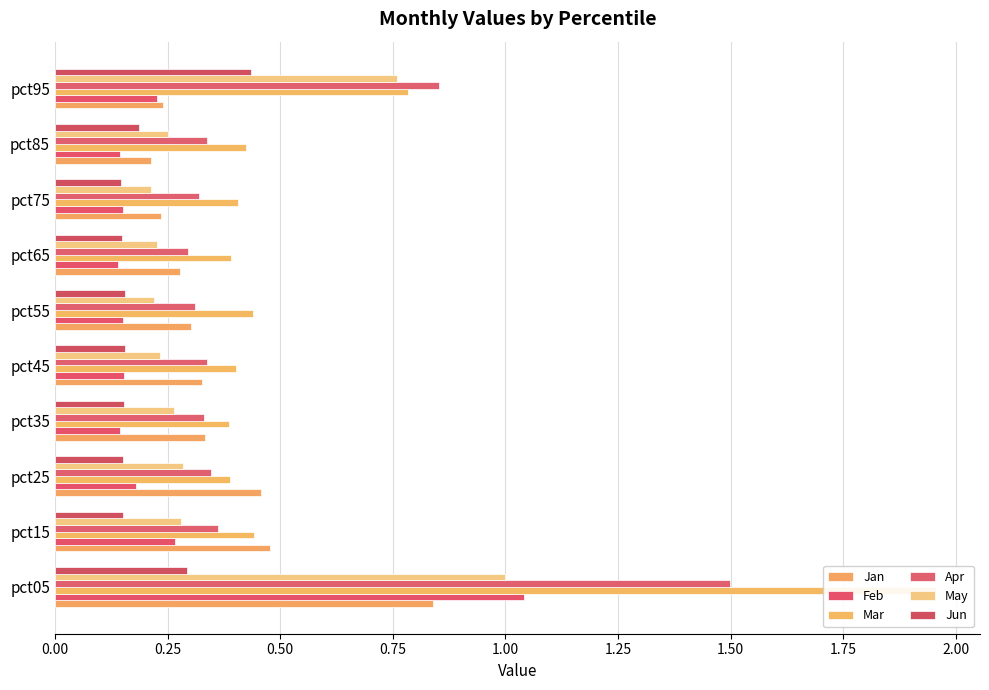

The Mar series shows 2.0 at pct05. True or false?

True